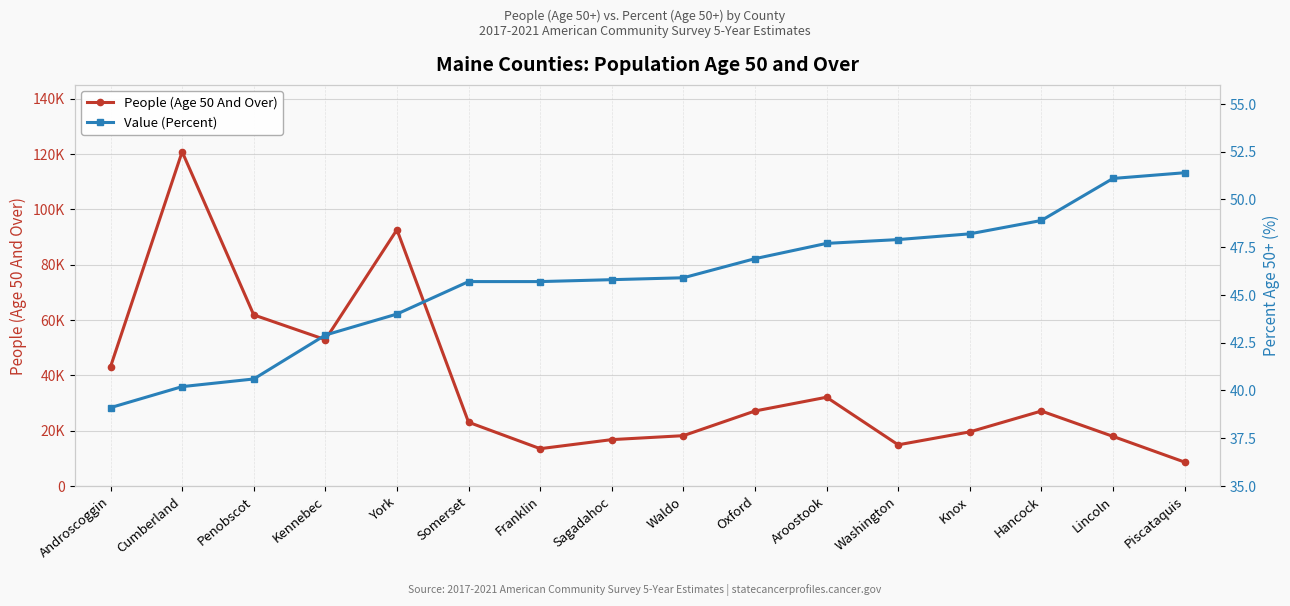

What is the average value of the People (Age 50 And Over) series?

36864.6